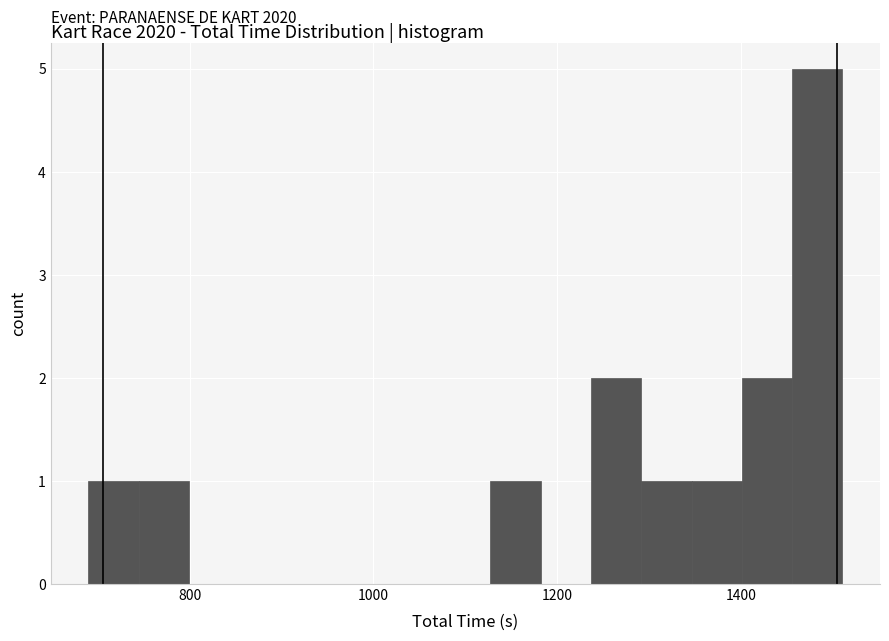

Read against the x-axis, roughly where is the centre of the tallest bar?

1480